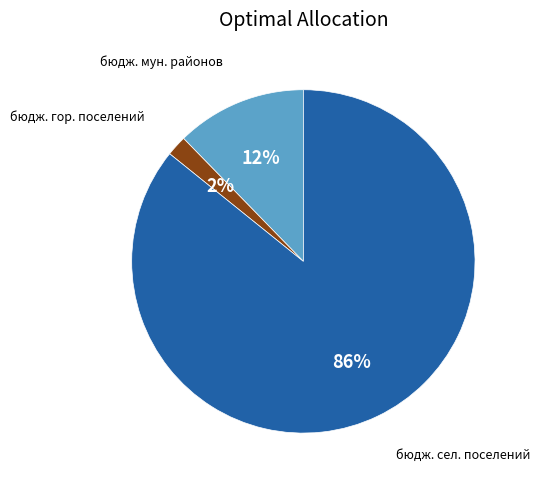

To the nearest percent, what is the average slice percentage?

33%